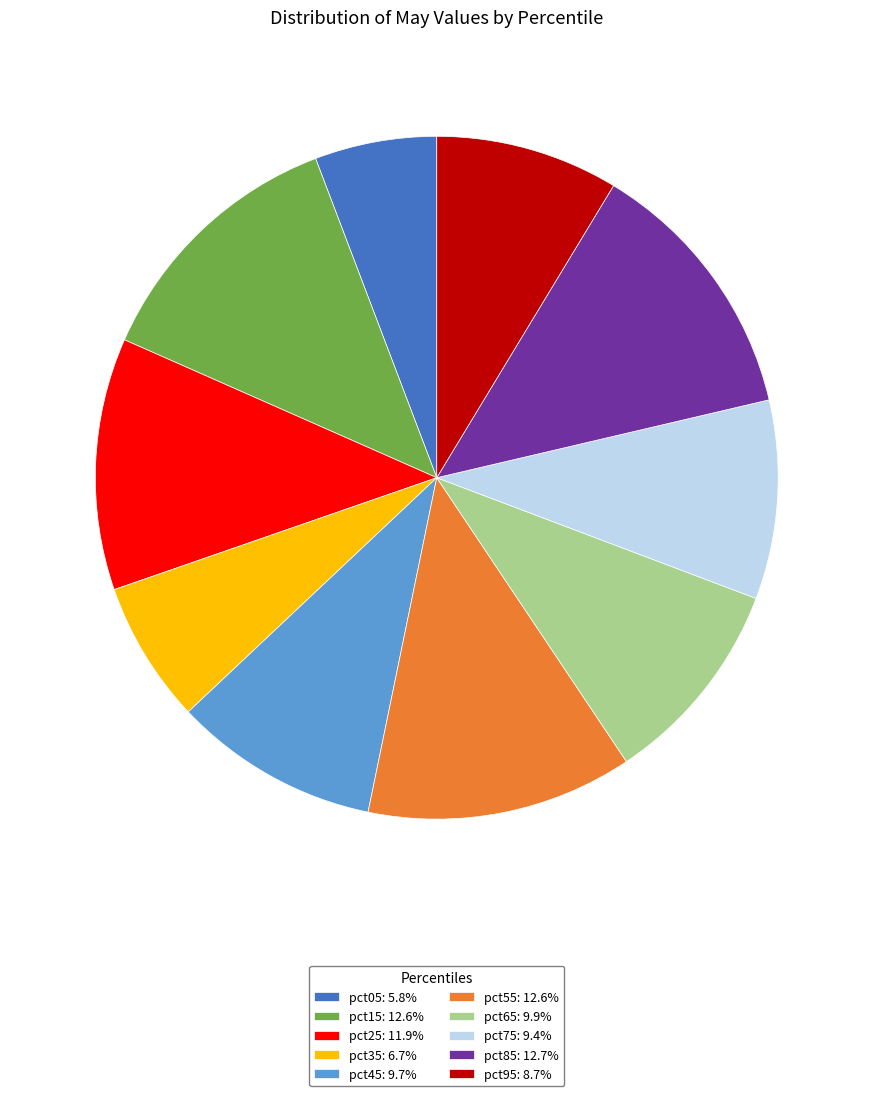

Do pct35: 6.7% and pct95: 8.7% together represent more than half of the pie?

No